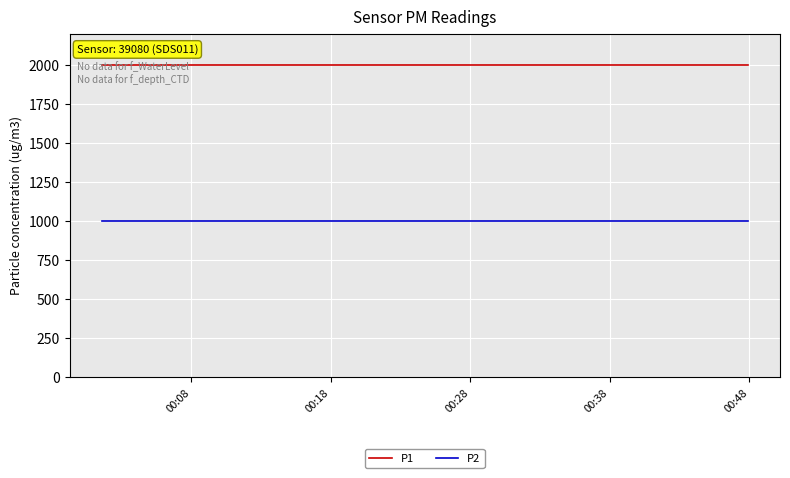

What is the maximum value shown in the chart?

1999.9